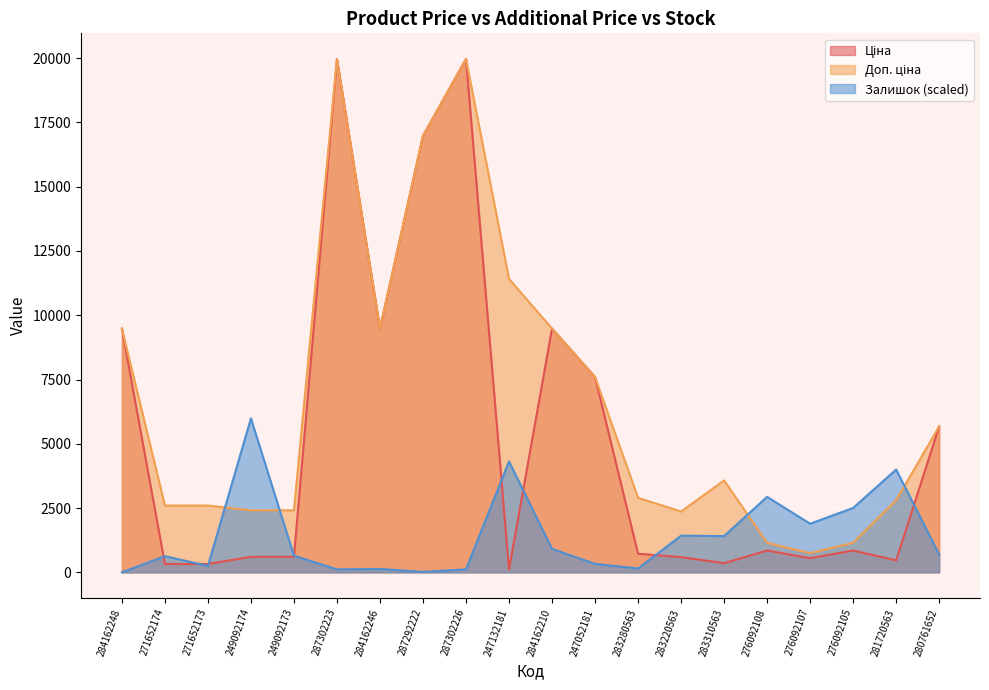

How many data points in Ціна are less than 848?

10